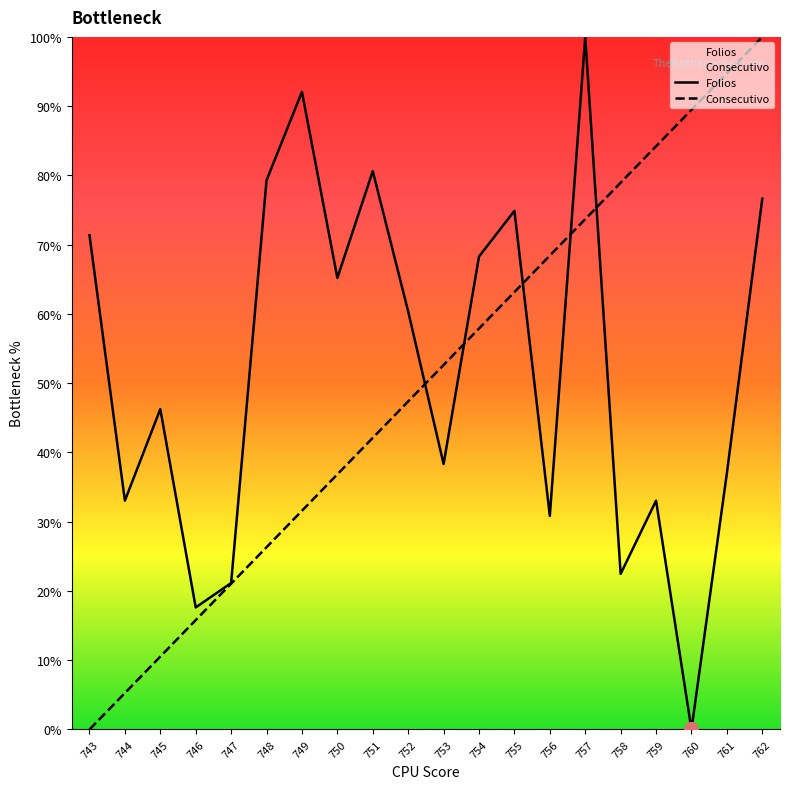

Reading left to right, list all the values displayed in this chart.

Folios: 71.4	33.0	46.3	17.6	21.1	79.3	92.1	65.2	80.6	60.4	38.3	68.3	74.9	30.8	100.0	22.5	33.0	0.0	37.0	76.7
Consecutivo: 0.0	5.3	10.5	15.8	21.1	26.3	31.6	36.8	42.1	47.4	52.6	57.9	63.2	68.4	73.7	78.9	84.2	89.5	94.7	100.0